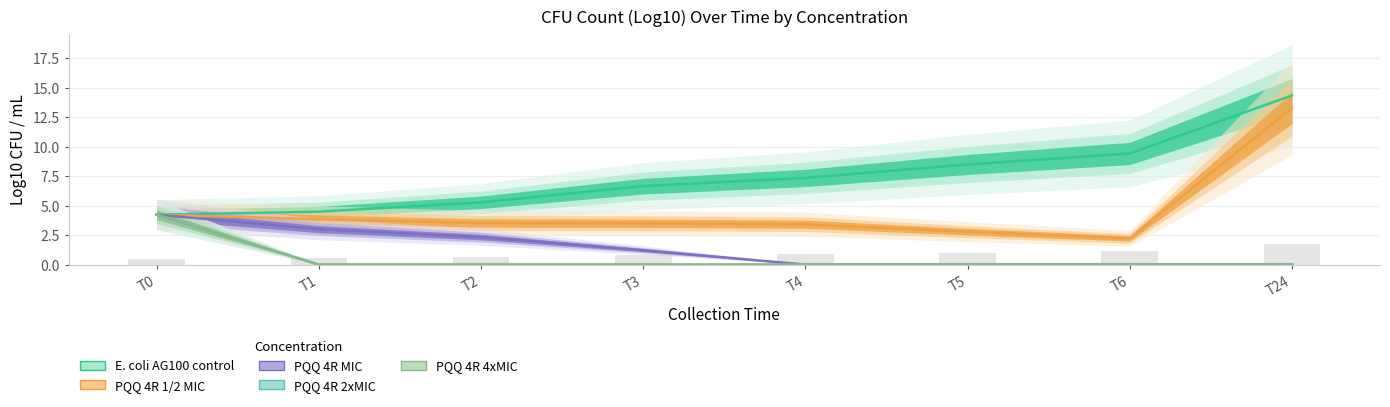

List the labels in order of PQQ 4R 2xMIC value, smallest first.

T1, T2, T3, T4, T5, T6, T24, T0